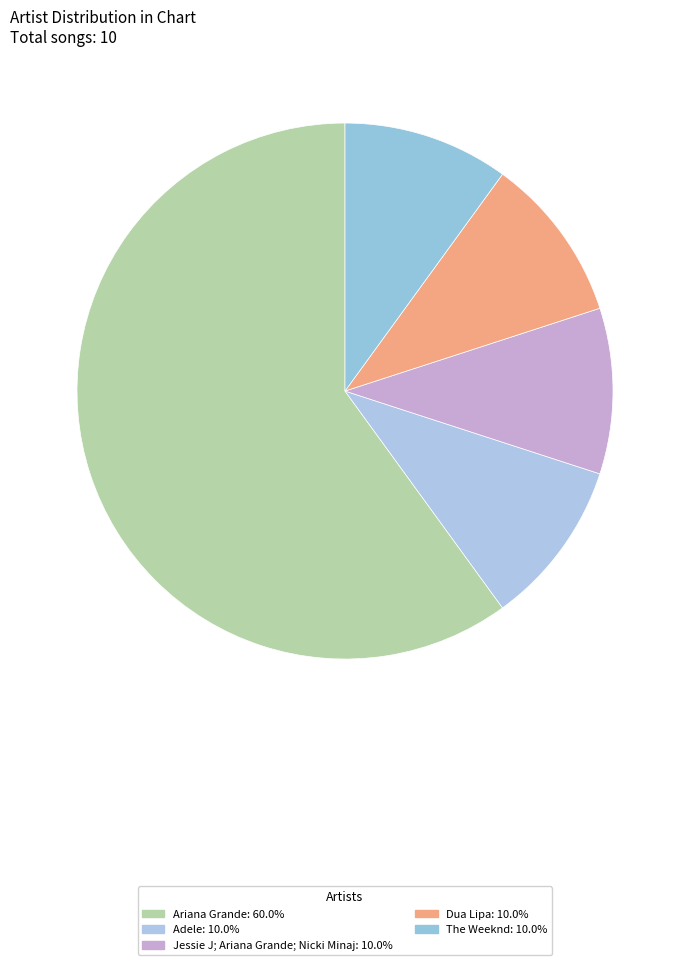

To the nearest percent, what is the average slice percentage?

20%